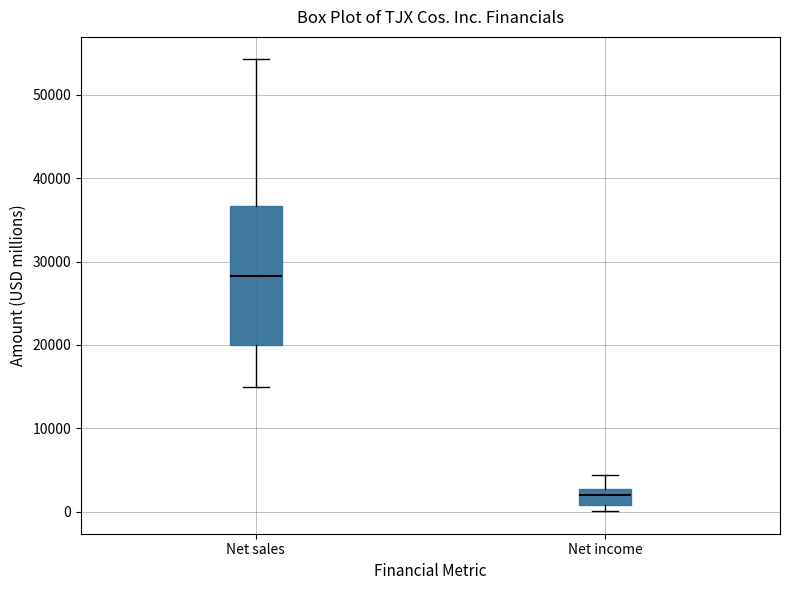

Where is the lower edge of the box for Net sales on the y-axis? The values are not printed on the chart, so give them approximately, as read against the axis.

20000